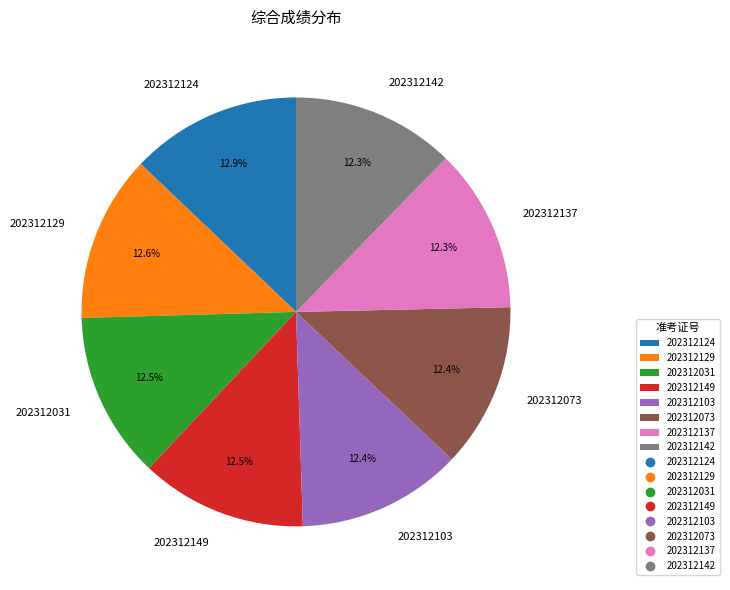

True or false: 202312149 accounts for 24% of the total.

False